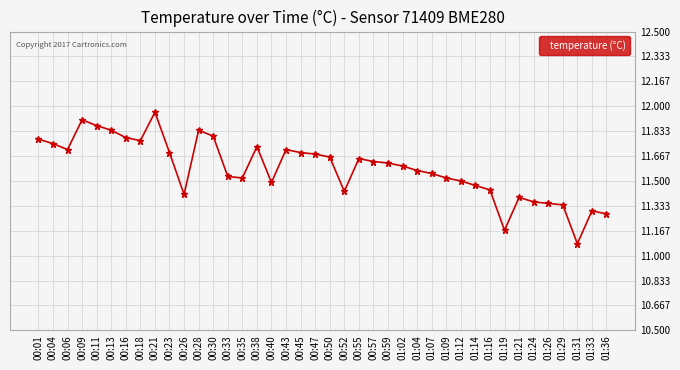

At which category does the data reach its first local peak?

00:09